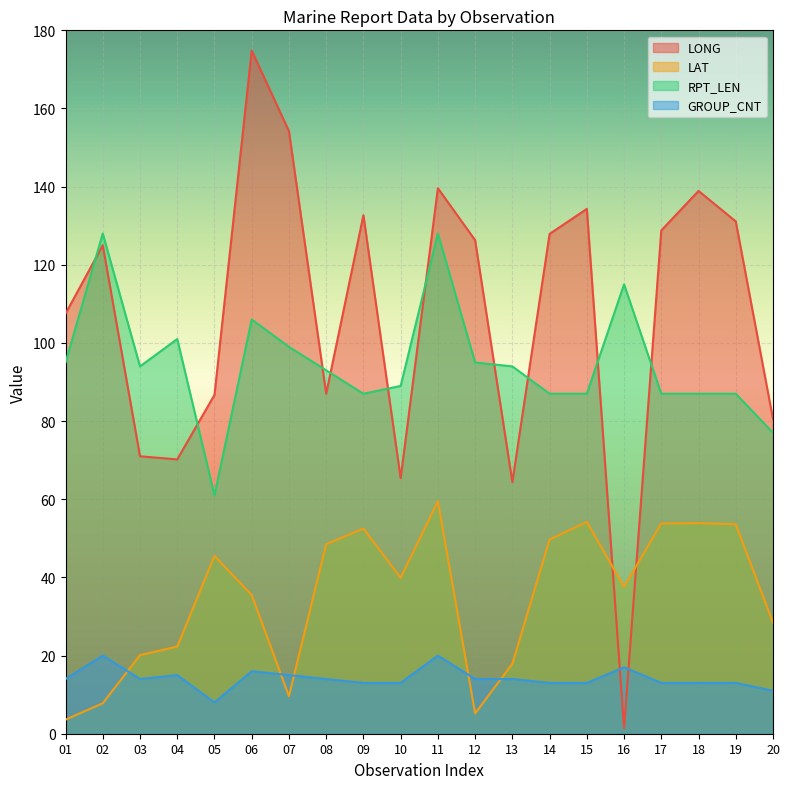

Does the chart display data point markers on the line(s)?

No